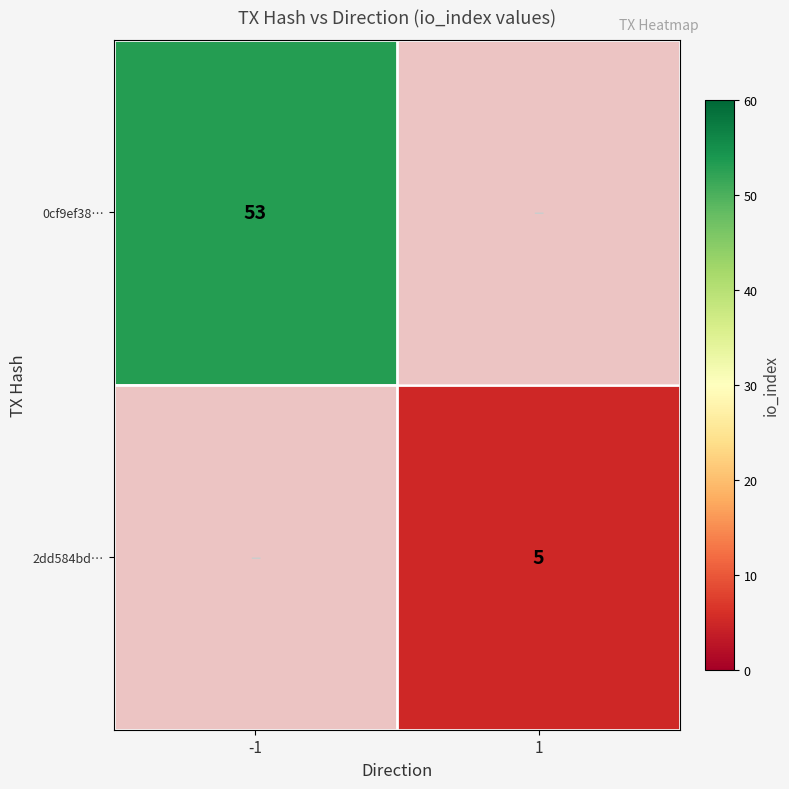

The 2dd584bd… series shows 3 at 1. True or false?

False